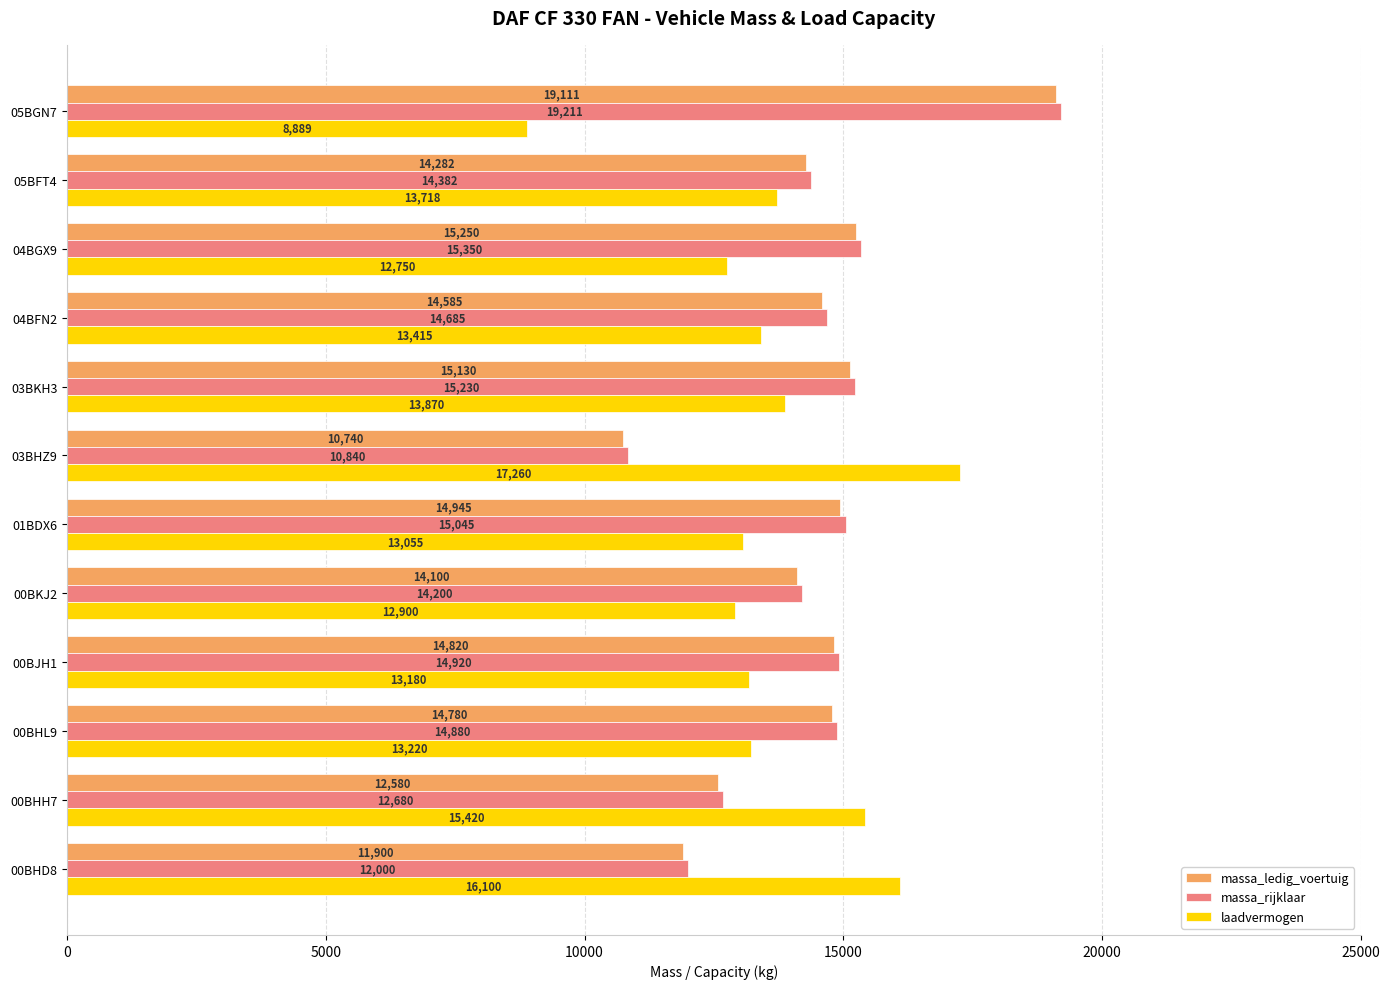

What are all the series names shown in the legend?

massa_ledig_voertuig, massa_rijklaar, laadvermogen